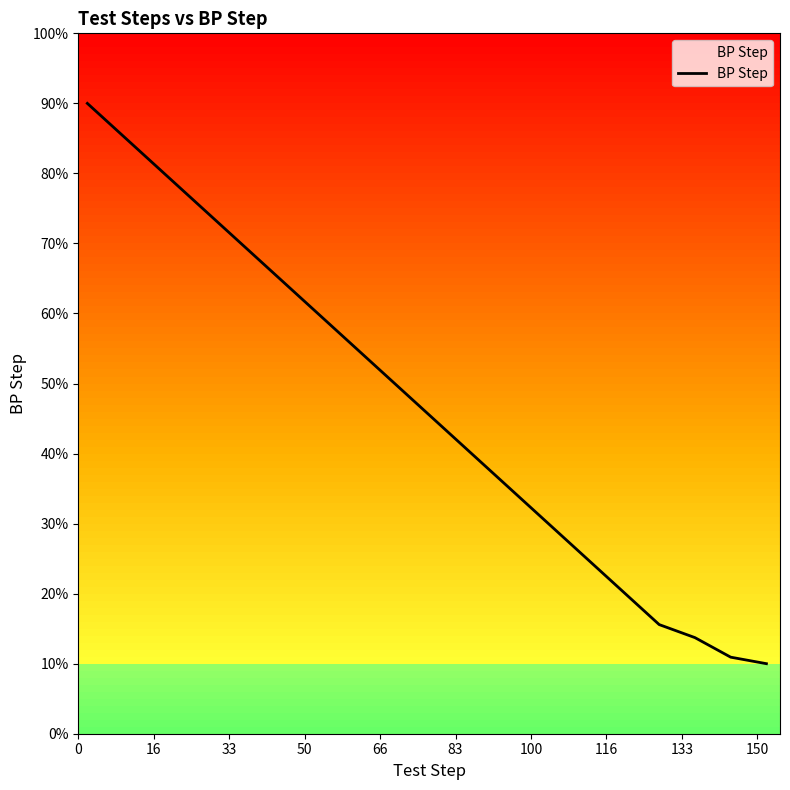

What is the difference between the maximum and minimum values?

80.0